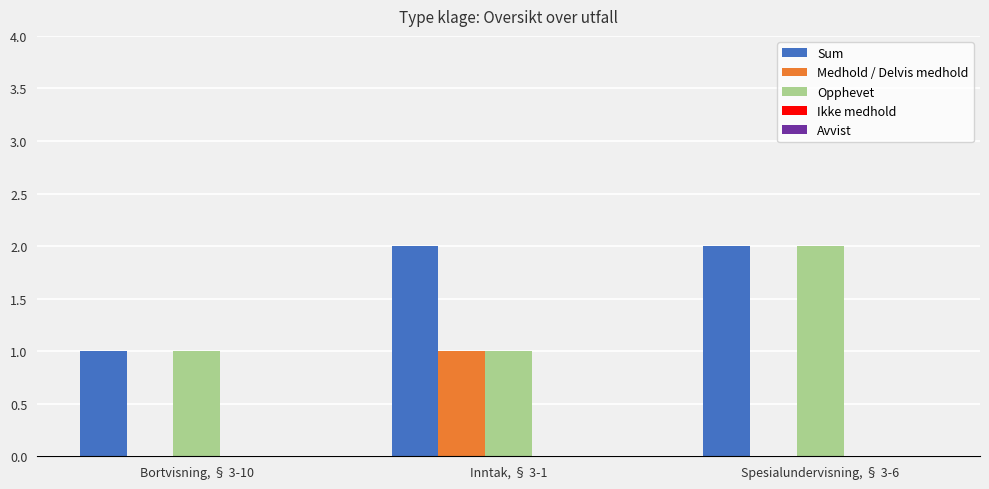

Are the bars grouped side by side (vs. stacked)?

Yes